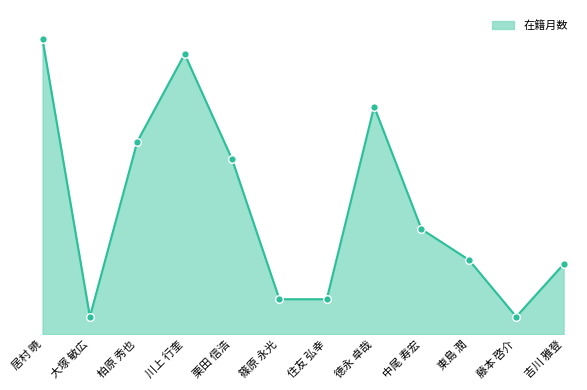

What is the change in value from 川上 行奎 to 東島 潤?

-141